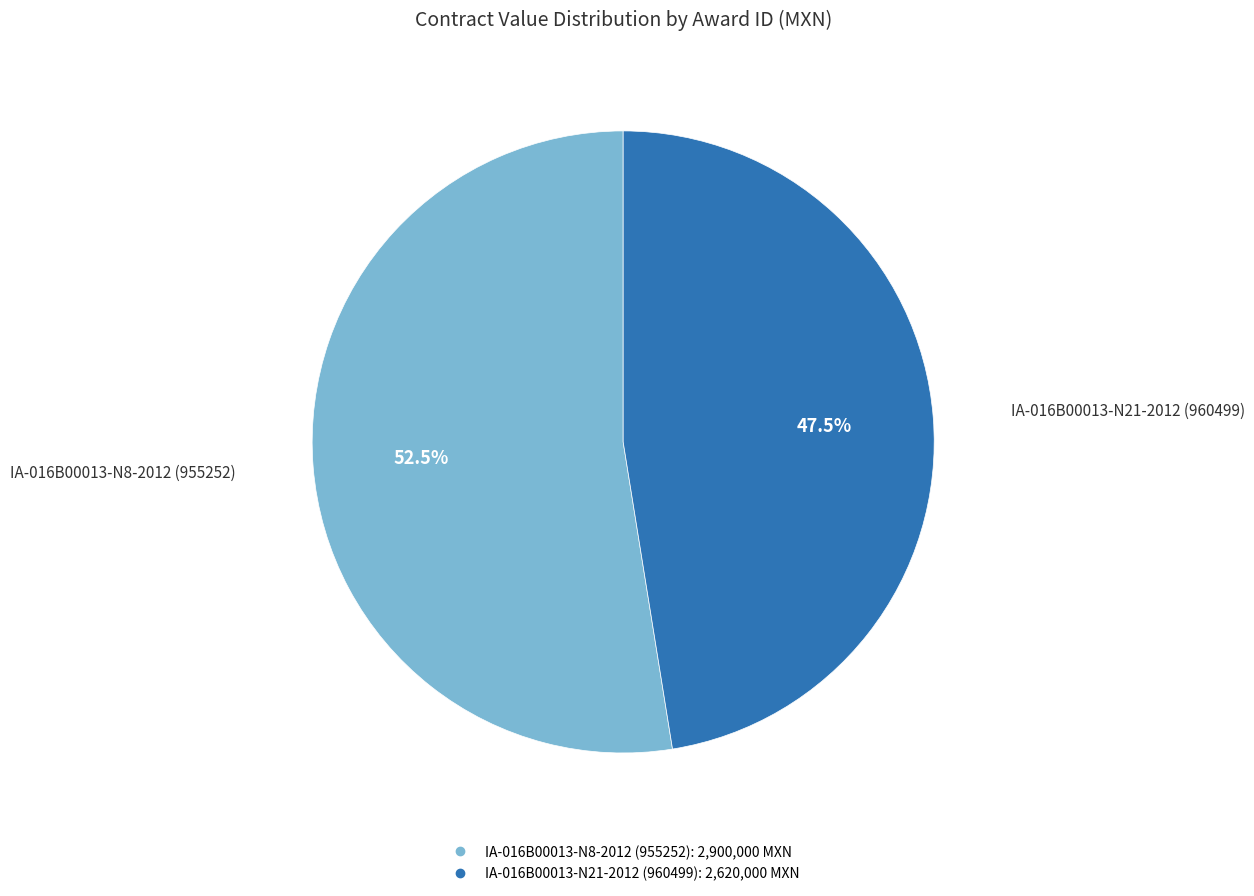

Is there a majority slice in this chart?

Yes